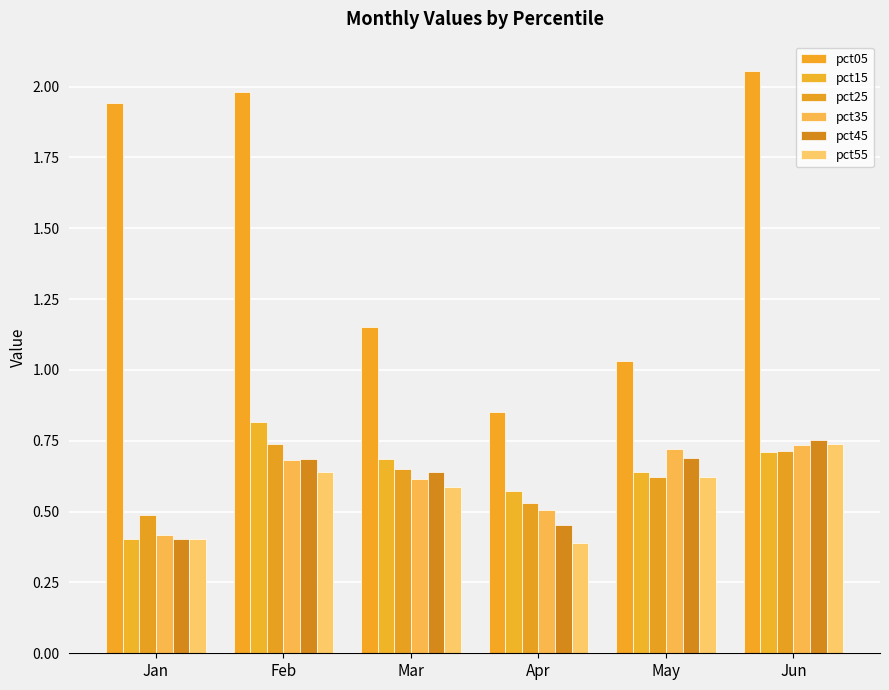

What is the value of the pct45 bar at the 3rd from the left?

0.6